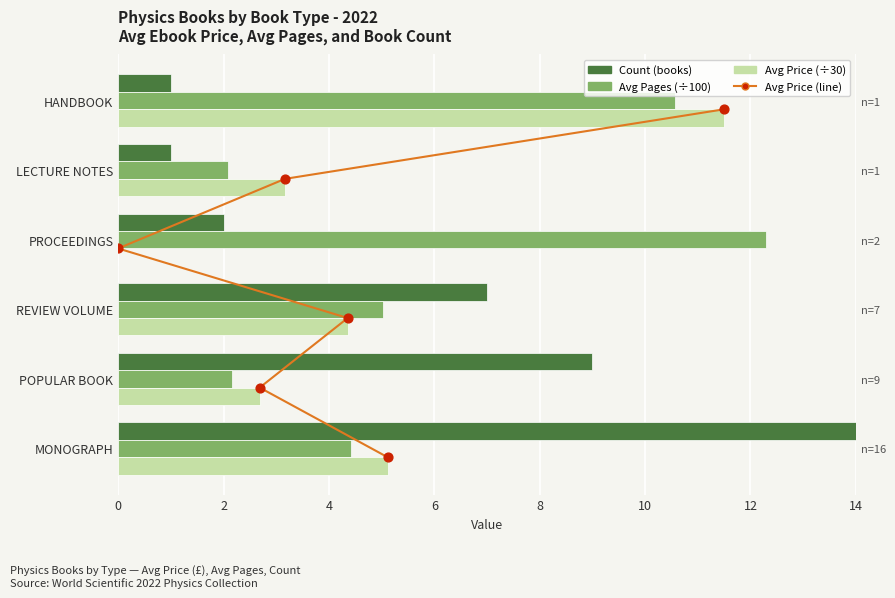

At how many categories does at least one series exceed 3?

6